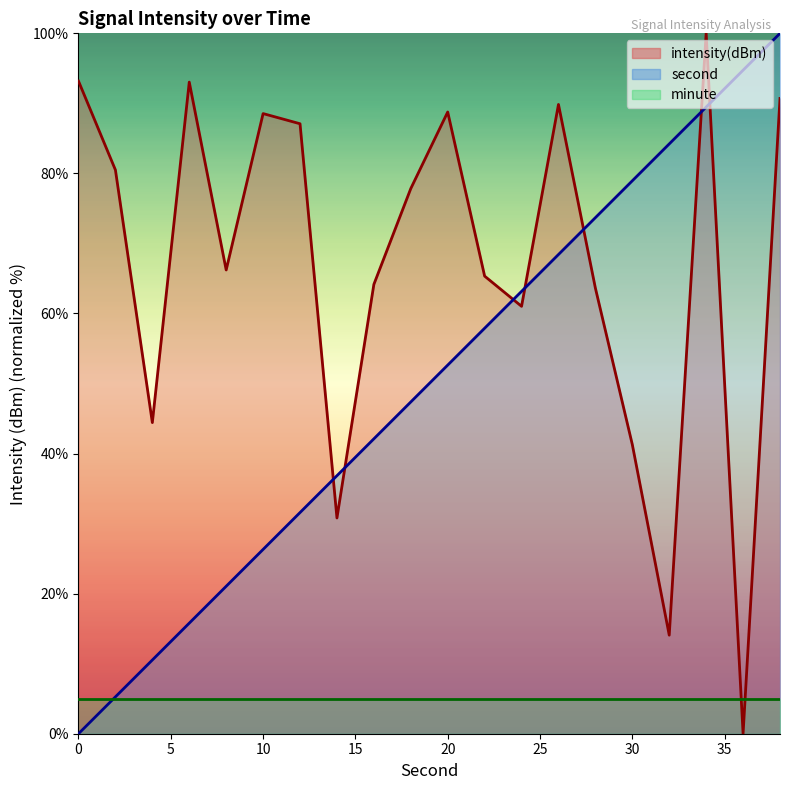

True or false: intensity(dBm) and second cross at least once.

True